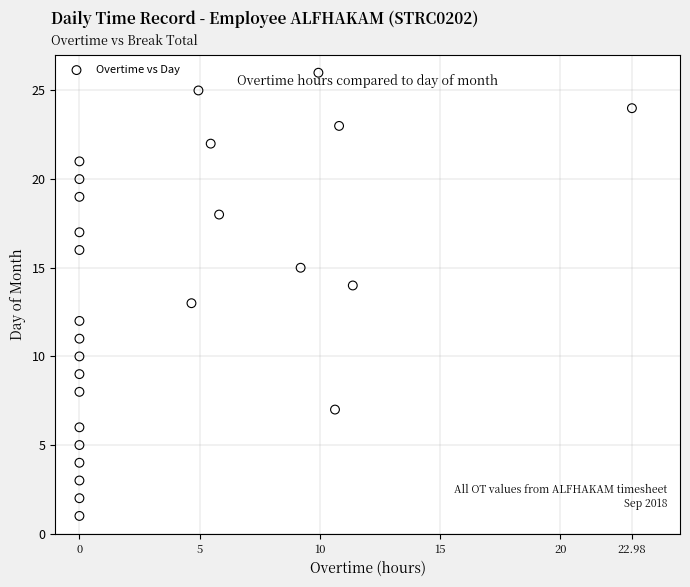

What is the range of Y values (max minus min)?

25